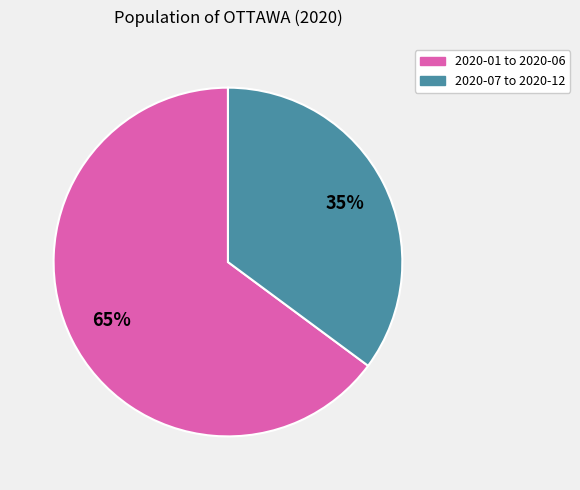

Do 2020-07 to 2020-12 and 2020-01 to 2020-06 together represent more than half of the pie?

Yes